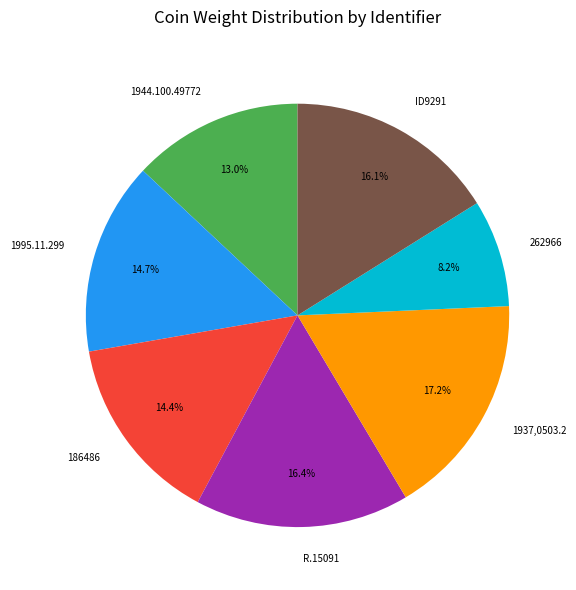

Does 1937,0503.2 account for over 50% of the chart?

No